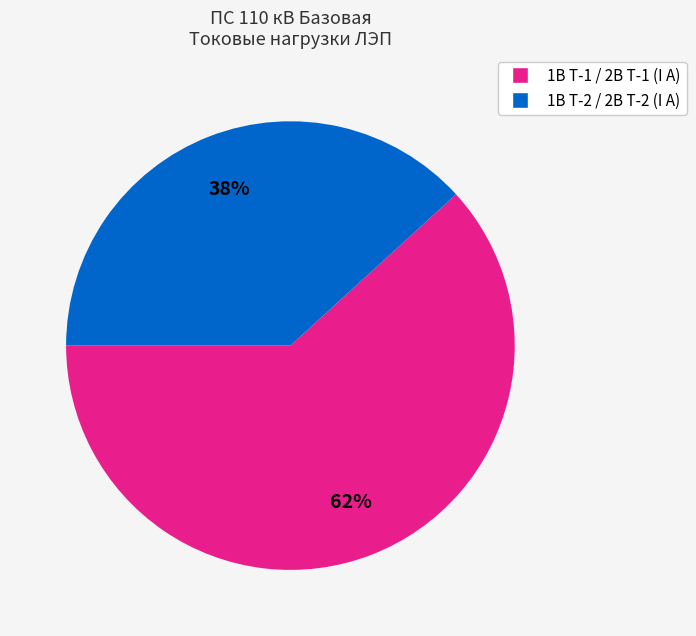

To the nearest percent, what is the difference between the largest and smallest slice percentages?

24%